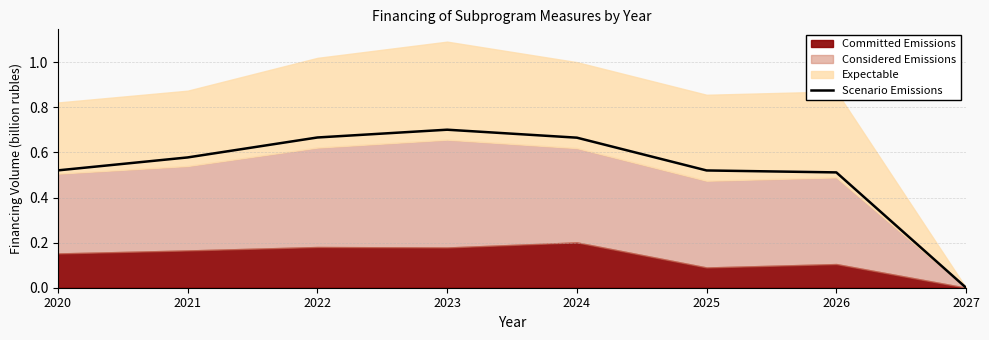

Reading left to right, extract all data points from this chart.

2020=0.5	2021=0.6	2022=0.7	2023=0.7	2024=0.7	2025=0.5	2026=0.5	2027=0.0